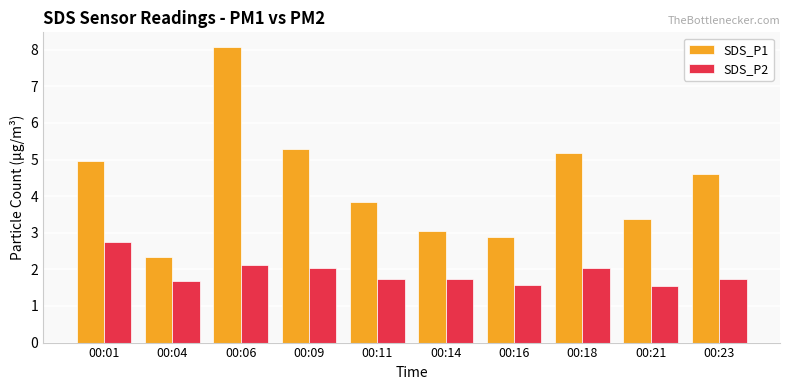

What is the highest value of the SDS_P1 series?

8.1